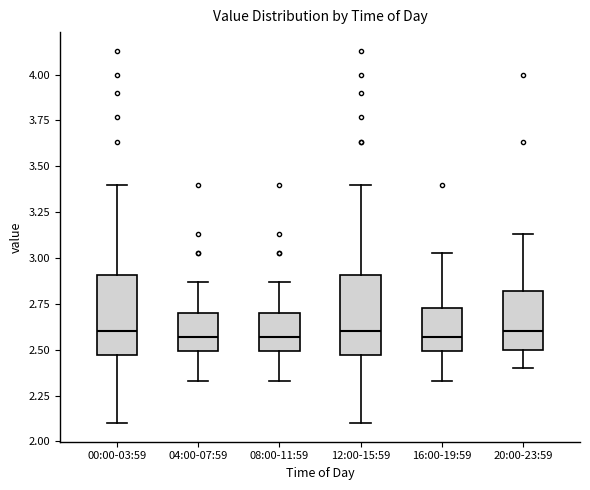

Where does the lower whisker of the box for 20:00-23:59 end on the y-axis? The values are not printed on the chart, so give them approximately, as read against the axis.

2.40